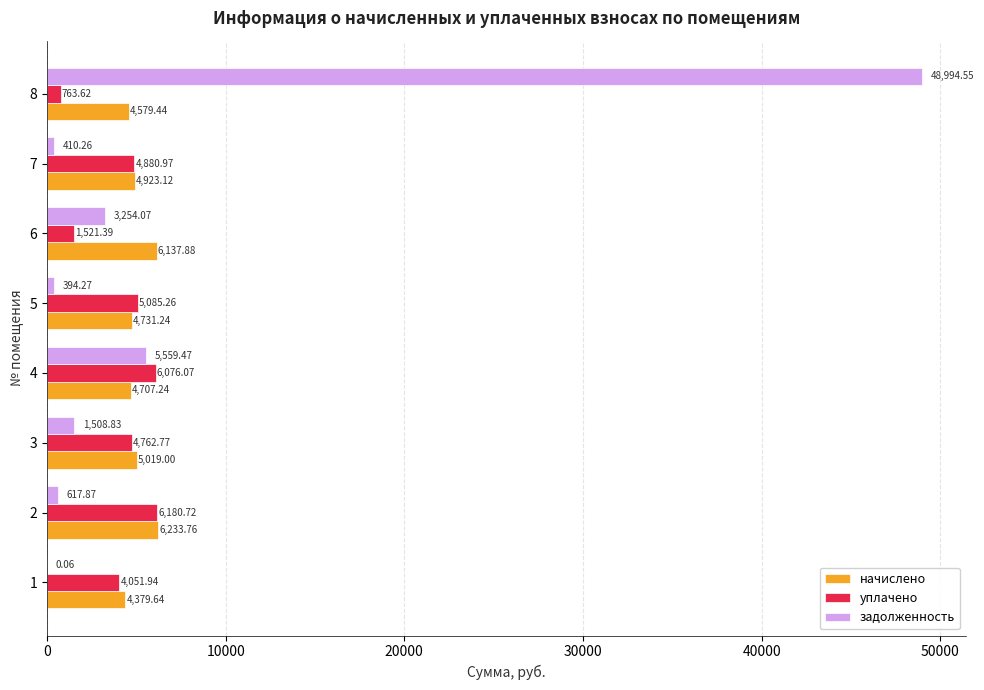

Which series has the largest total across all categories?

задолженность